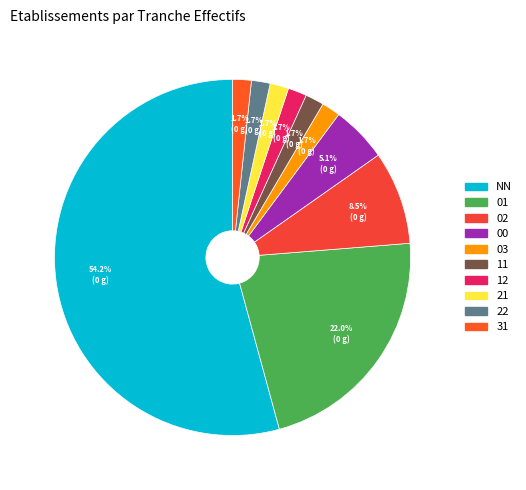

Between 00 and 02, which is larger?

02